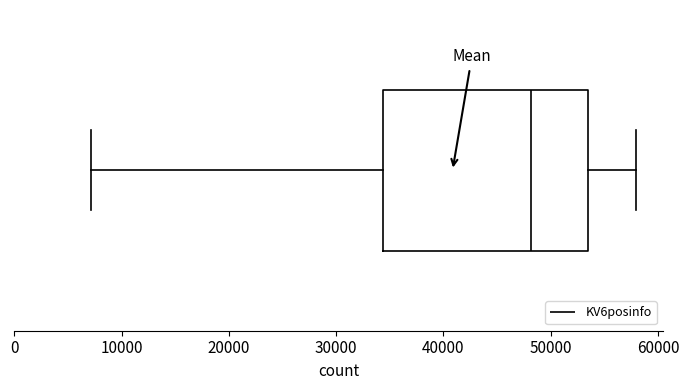

Where does the right whisker of the box end on the x-axis? The values are not printed on the chart, so give them approximately, as read against the axis.

58000